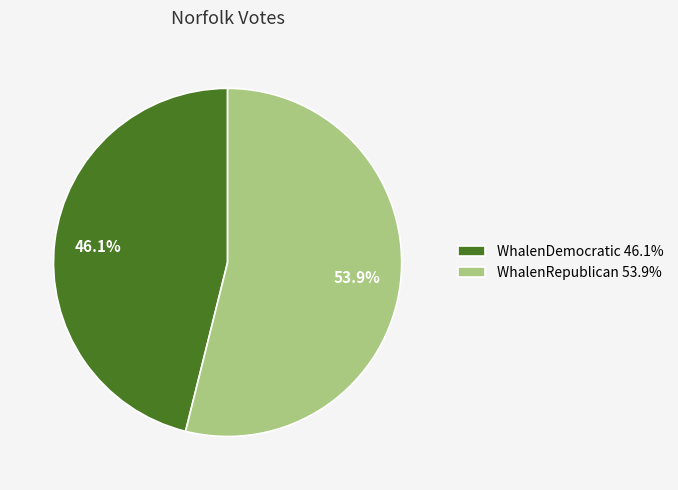

To the nearest percent, what is the difference between the largest and smallest slice percentages?

8%